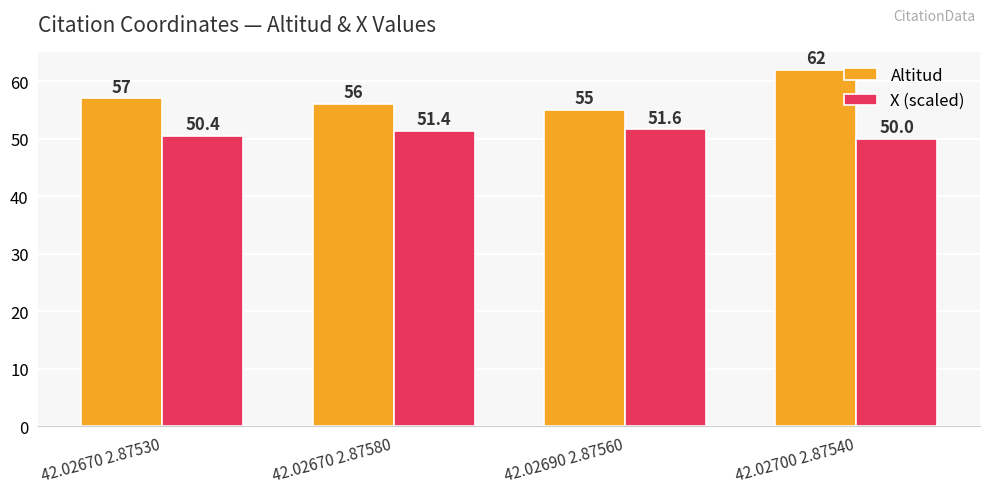

Rank the series by their maximum value, from highest to lowest.

Altitud, X (scaled)